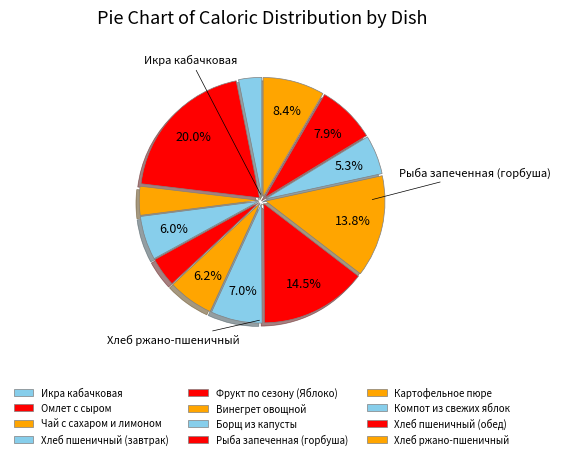

Do Компот из свежих яблок and Чай с сахаром и лимоном together represent more than half of the pie?

No